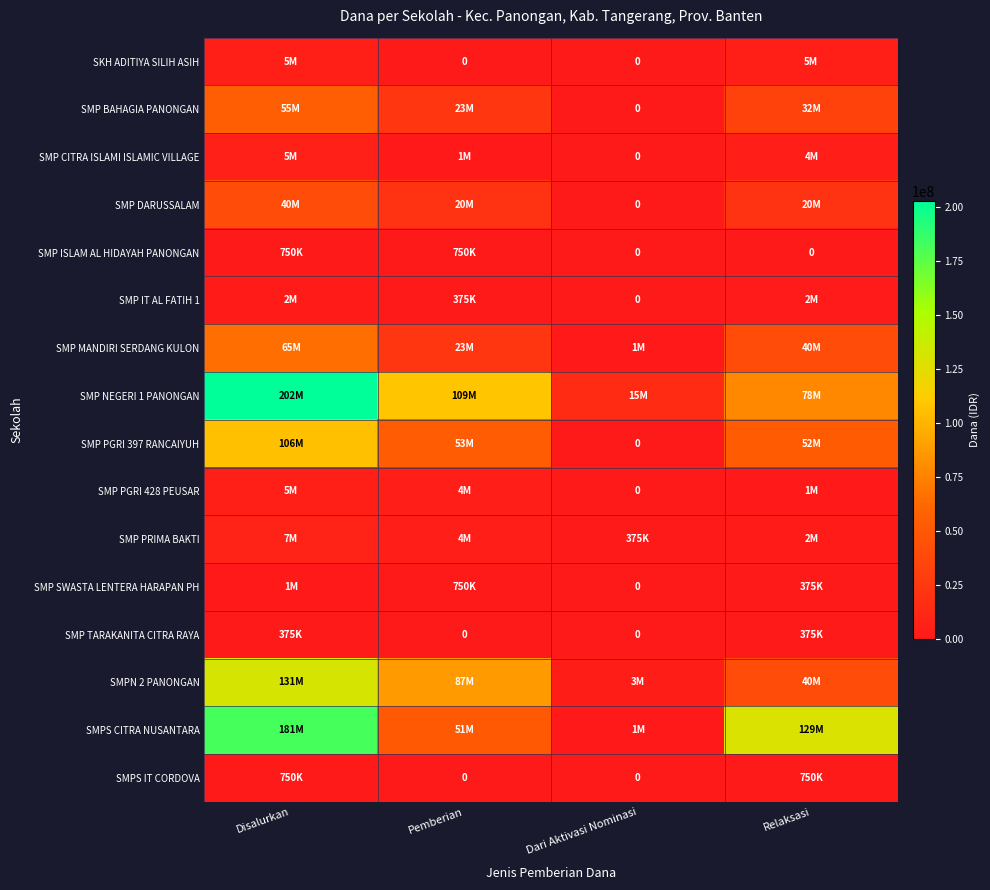

Where is SMP SWASTA LENTERA HARAPAN PH nearest to the value 562500?

Pemberian